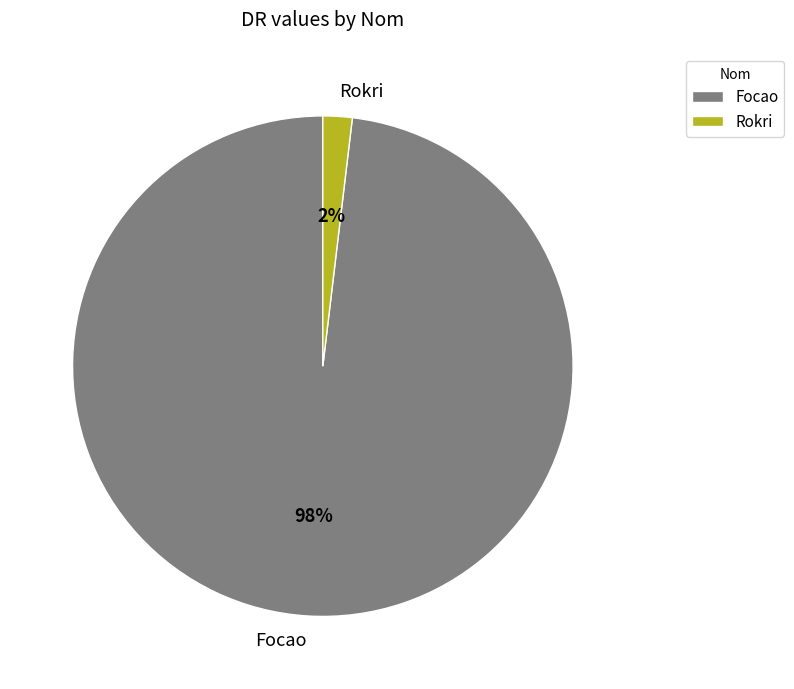

How many slices are in this pie chart?

2